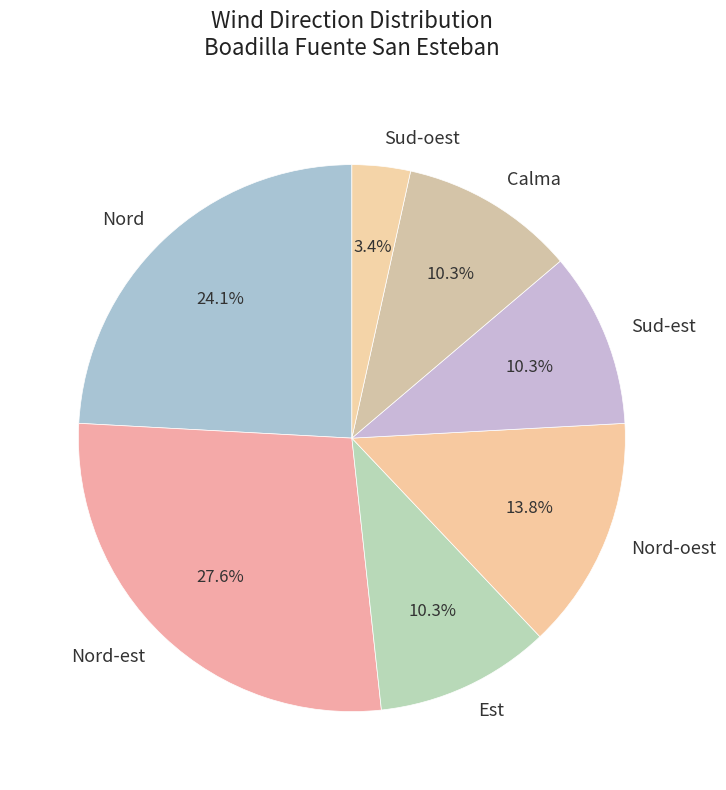

Does Nord-est account for over 50% of the chart?

No